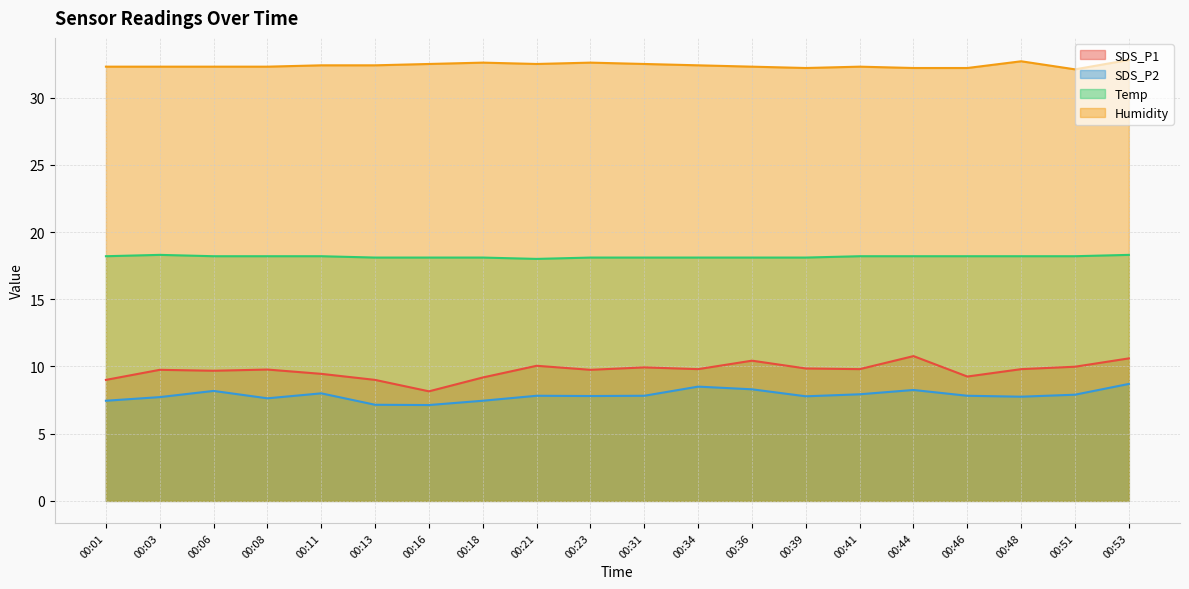

What is the average value of the Temp series?

18.2